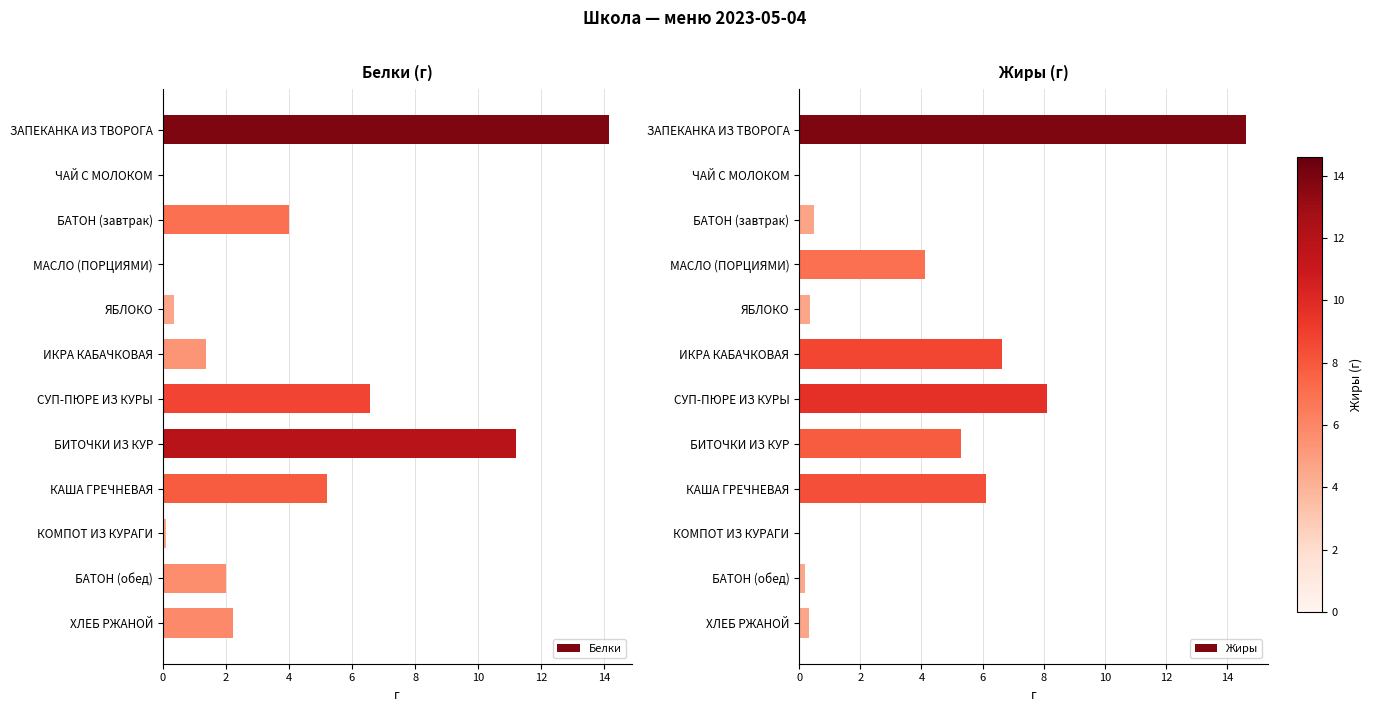

The value of Жиры at ЧАЙ С МОЛОКОМ is -6.4. True or false?

False